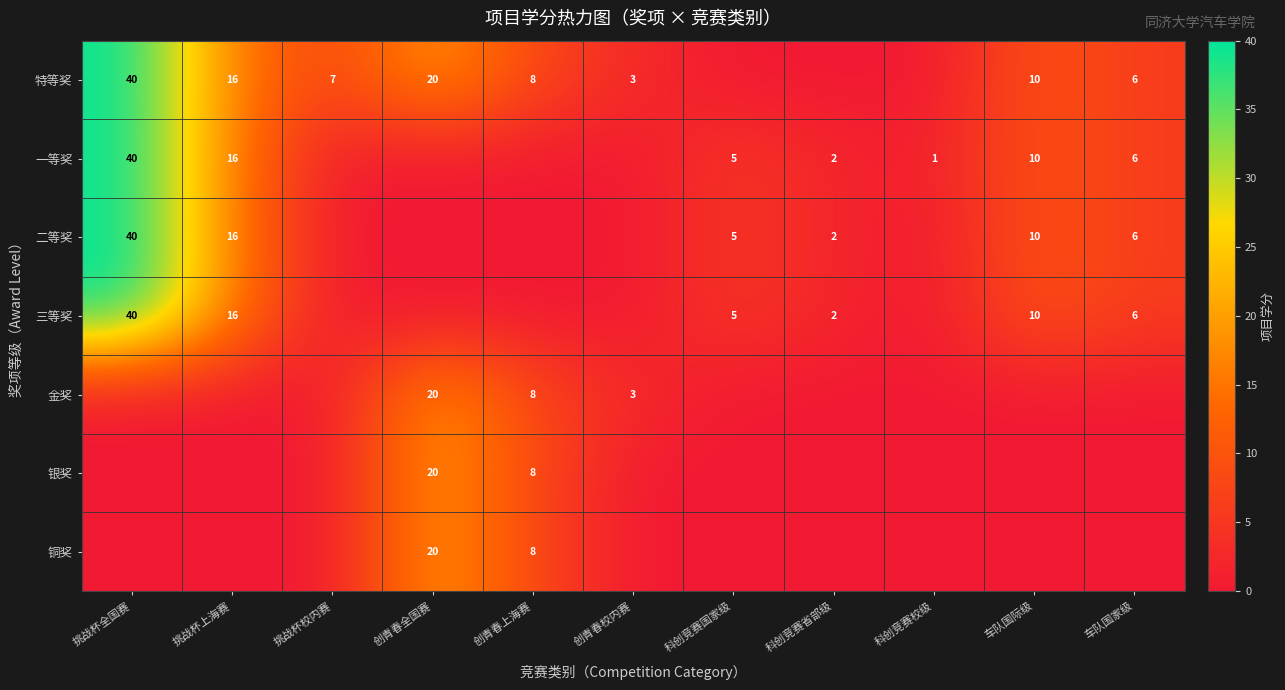

What is the total value across all series at 挑战杯校内赛?

7